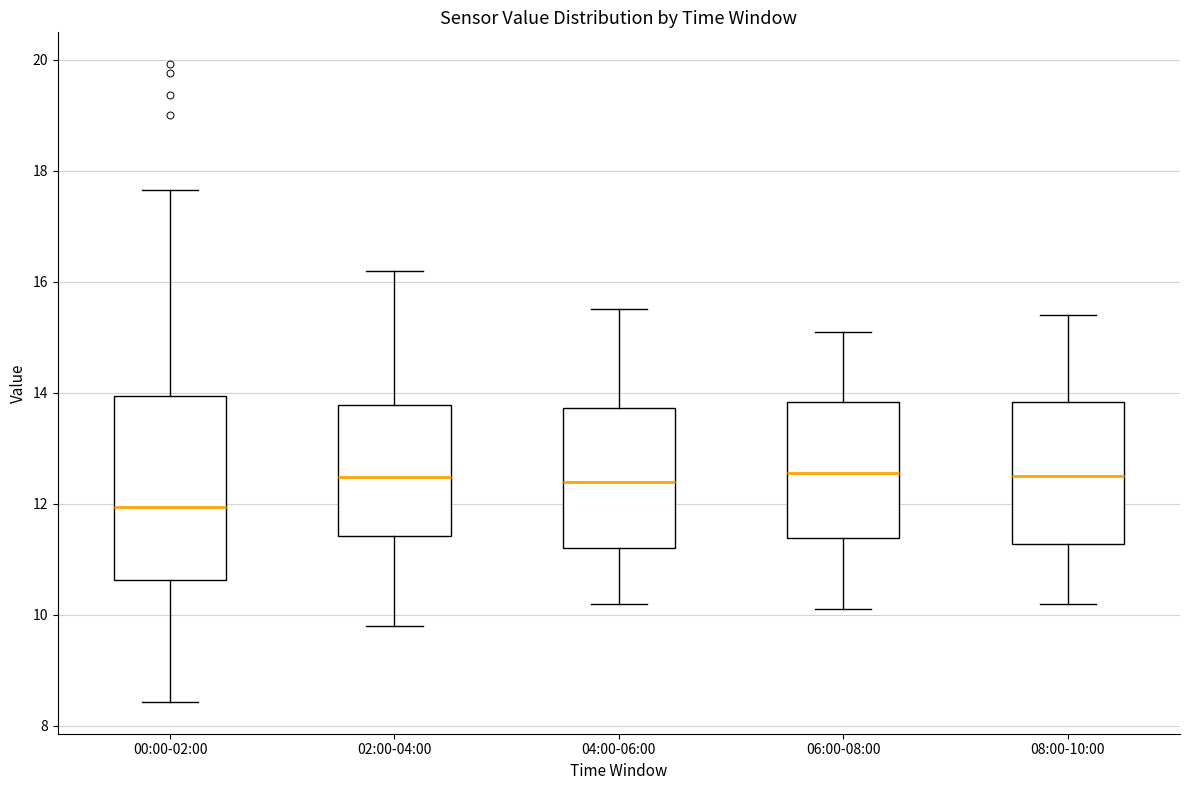

Reading left to right, transcribe this box plot: for each box, give where its median line is, the range the box spans, and where its two whiskers end, as read against the y-axis. The values are not printed on the chart, so give them approximately, as read against the axis.

00:00-02:00: median 12.0, box 10.6 to 14.0, whiskers 8.4 to 17.6
02:00-04:00: median 12.4, box 11.4 to 13.8, whiskers 9.8 to 16.2
04:00-06:00: median 12.4, box 11.2 to 13.8, whiskers 10.2 to 15.6
06:00-08:00: median 12.6, box 11.4 to 13.8, whiskers 10.2 to 15.2
08:00-10:00: median 12.6, box 11.2 to 13.8, whiskers 10.2 to 15.4